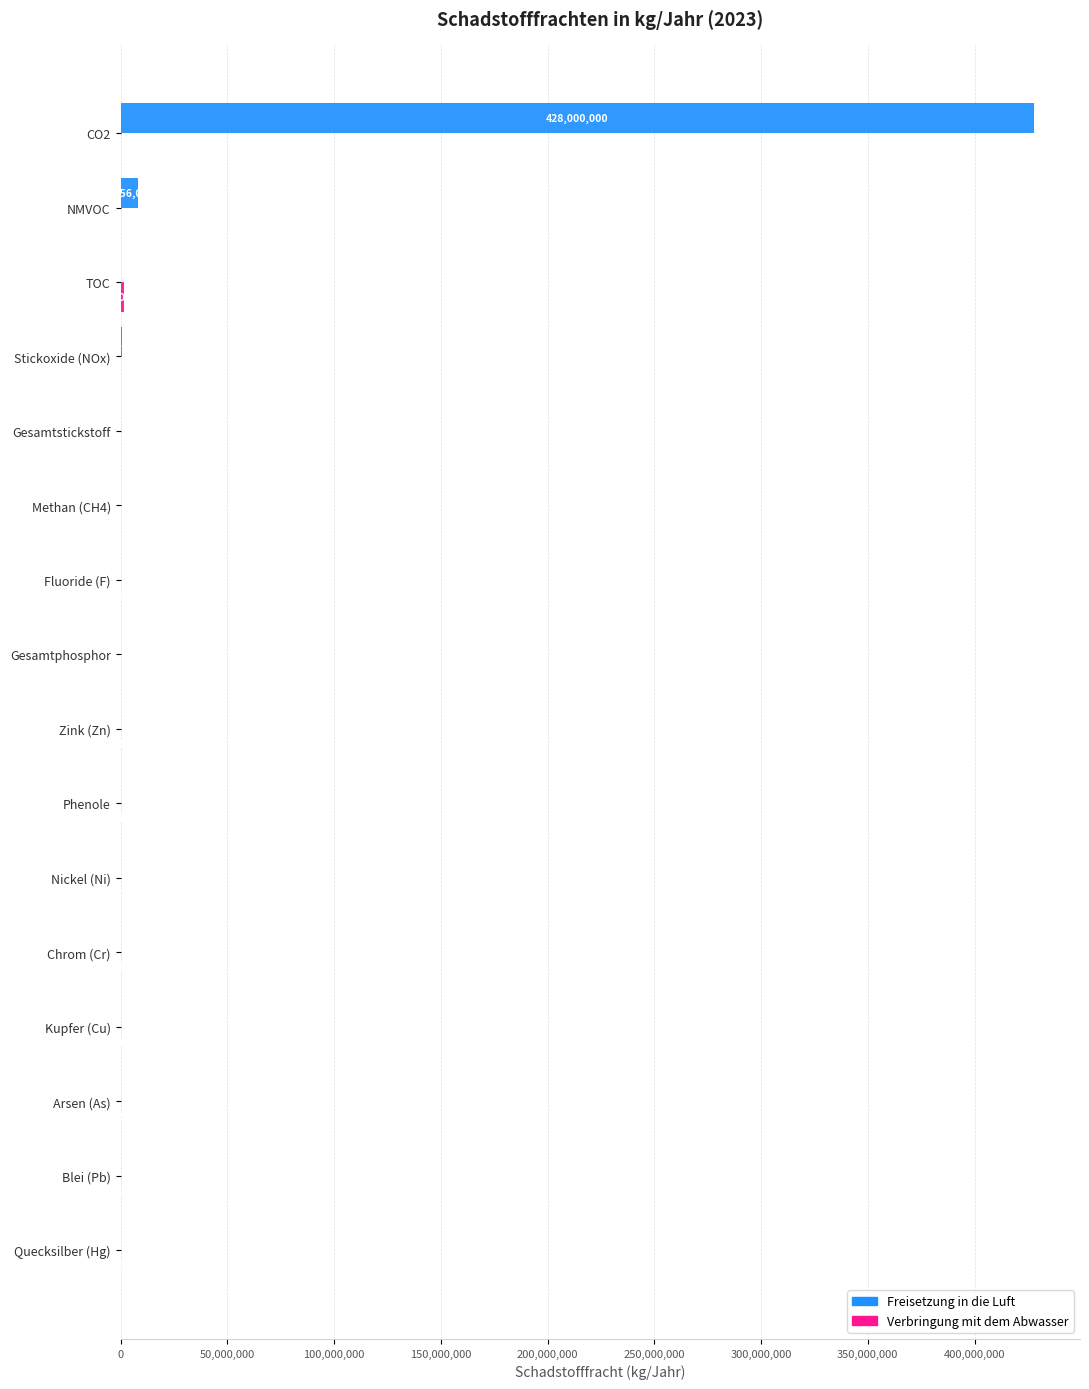

At which category does the chart reach its peak across all series?

CO2